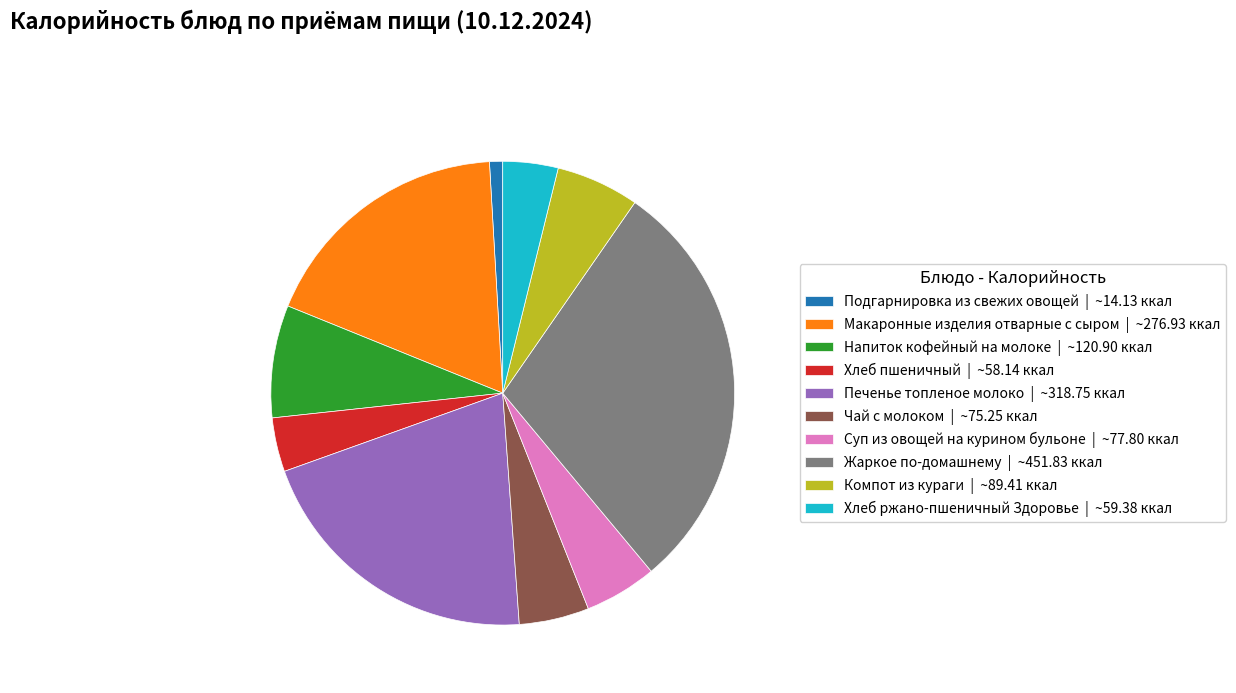

Combined, do Хлеб ржано-пшеничный Здоровье | ~59.38 ккал and Жаркое по-домашнему | ~451.83 ккал account for over 50%?

No